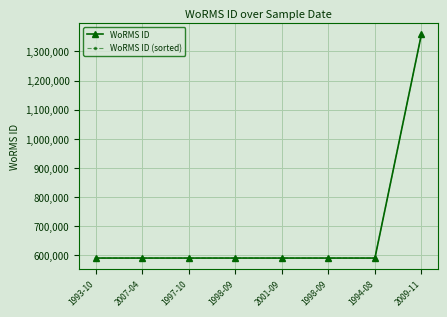

Which series changed the most between 1993-10 and 1997-10?

WoRMS ID